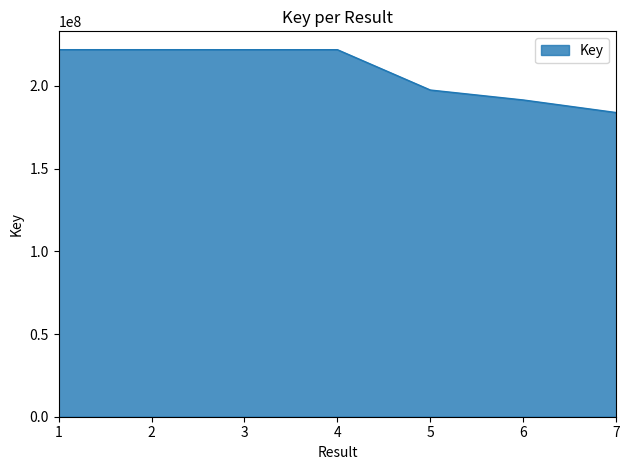

What is the sum of all values?

1460176672